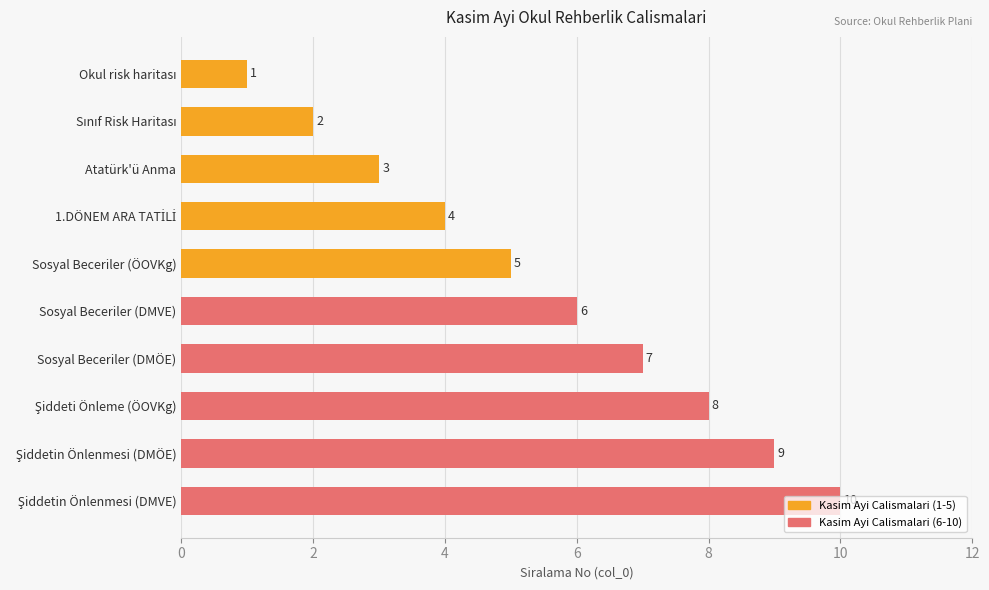

What is the label of the 5th bar from the bottom?

Sosyal Beceriler (DMVE)